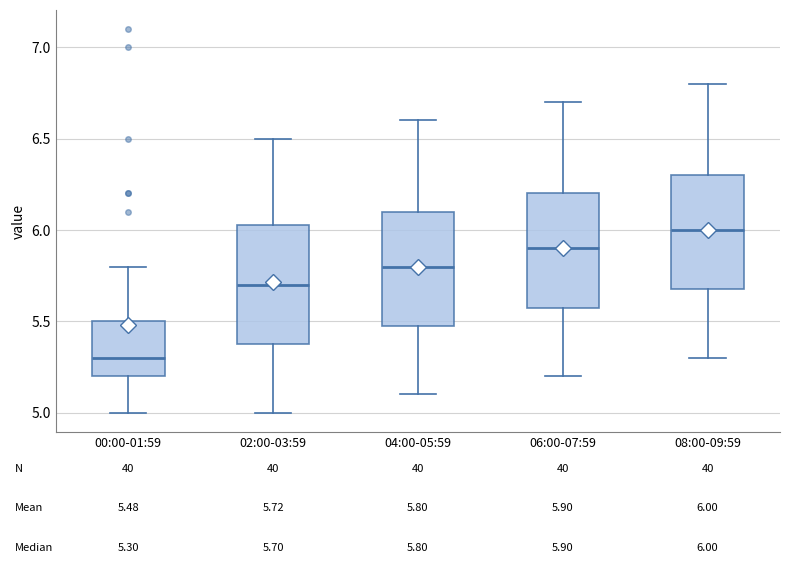

Which box has the lowest median line?

00:00-01:59